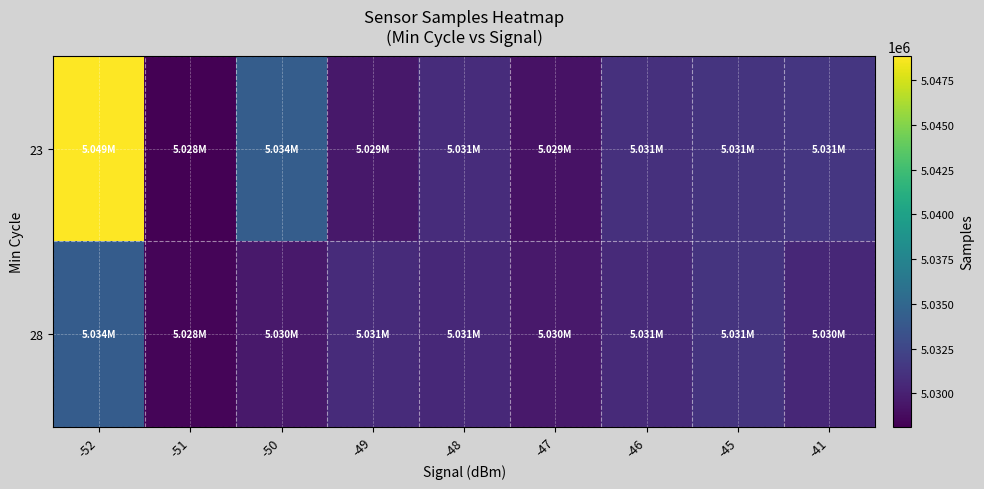

Count the number of data series in this chart.

2